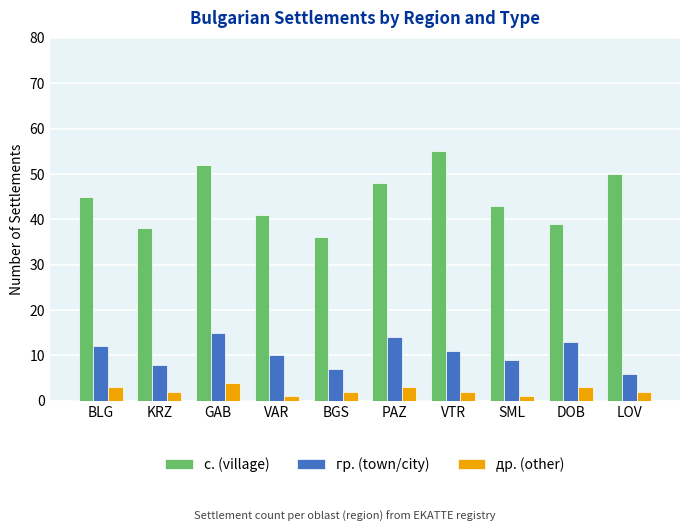

What is the spread (max minus min) of values at VTR?

53